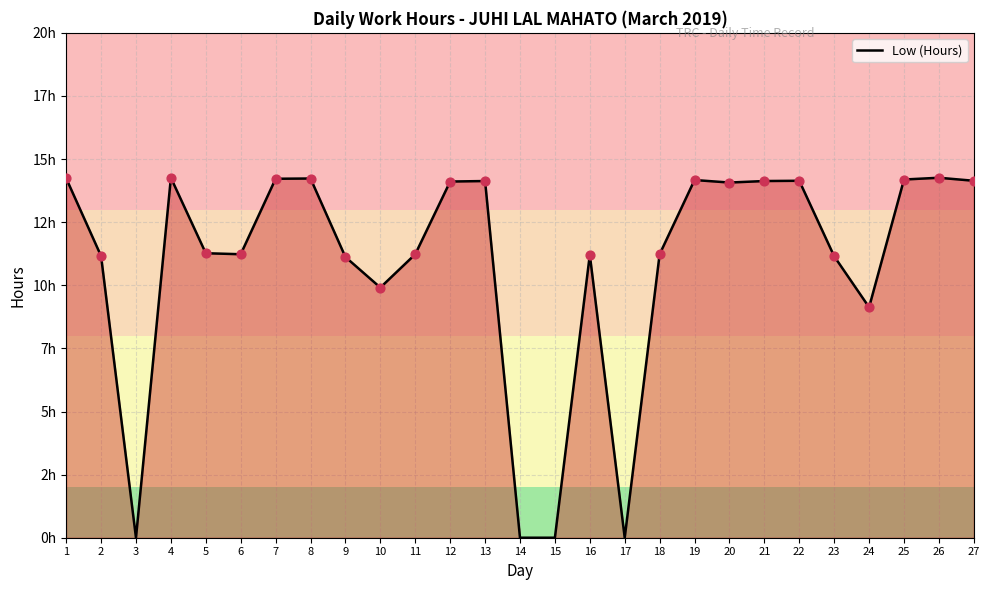

What is the change in value from 9 to 10?

-1.2